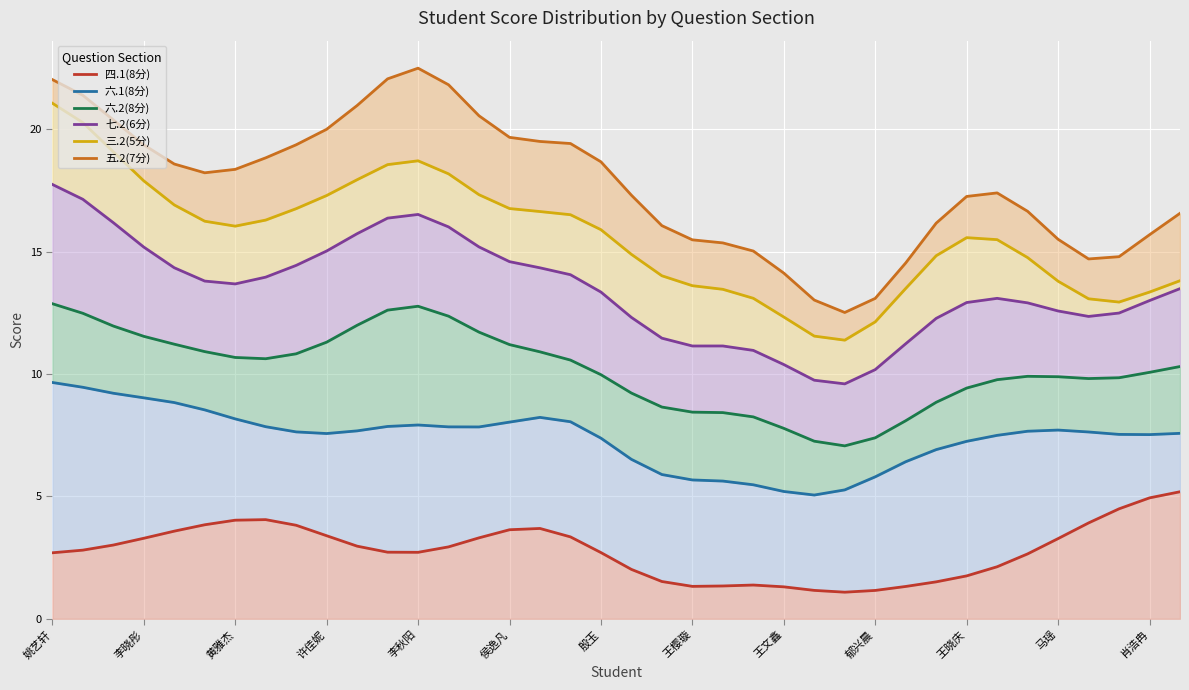

Read the 六.1(8分) value at 32.

7.7